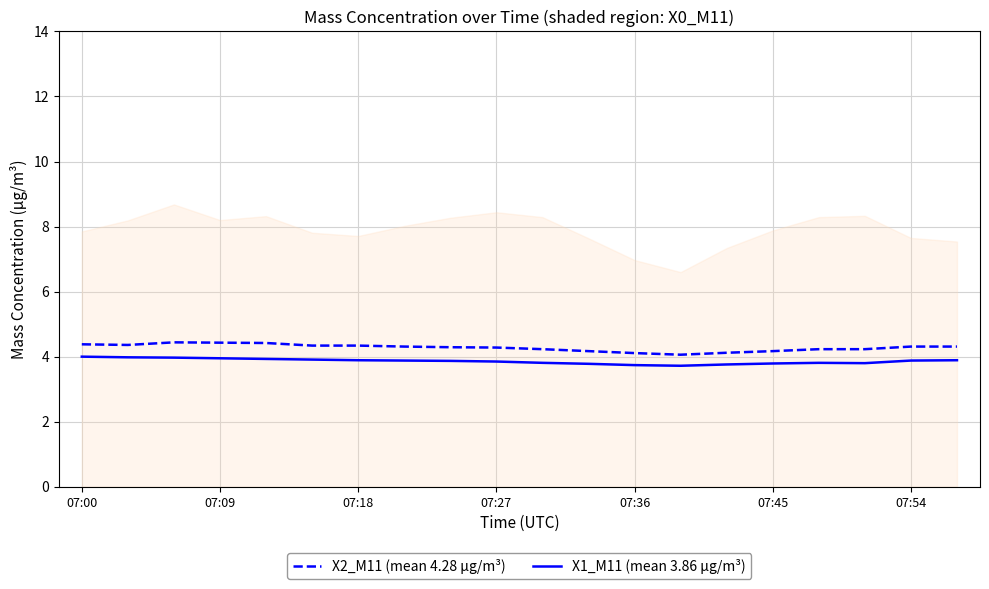

How many categories are shown in the chart?

20